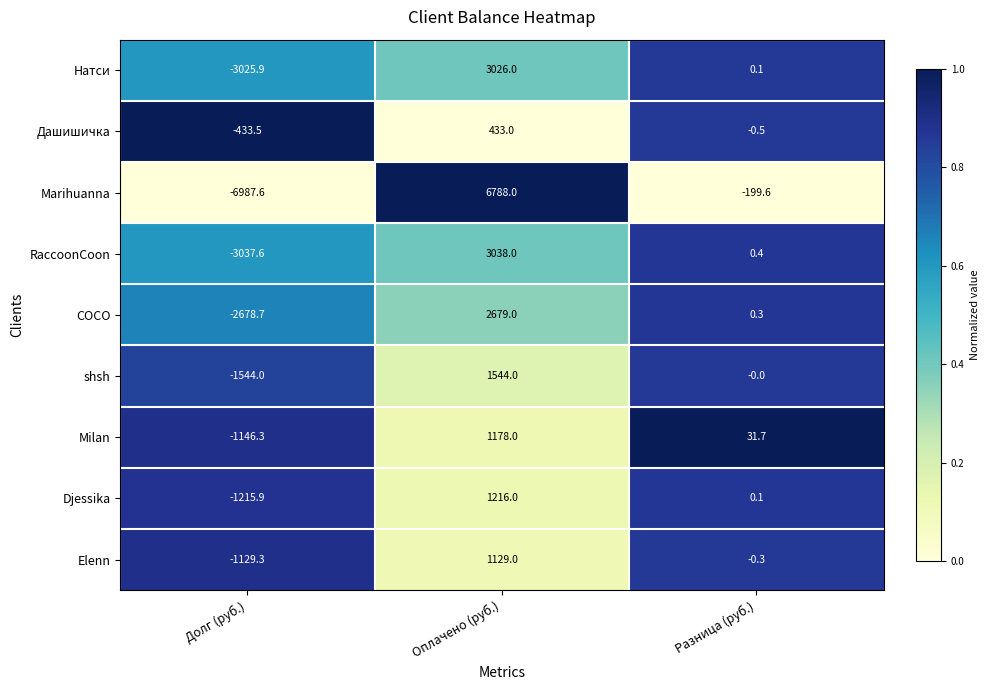

How many distinct data groups are displayed?

9